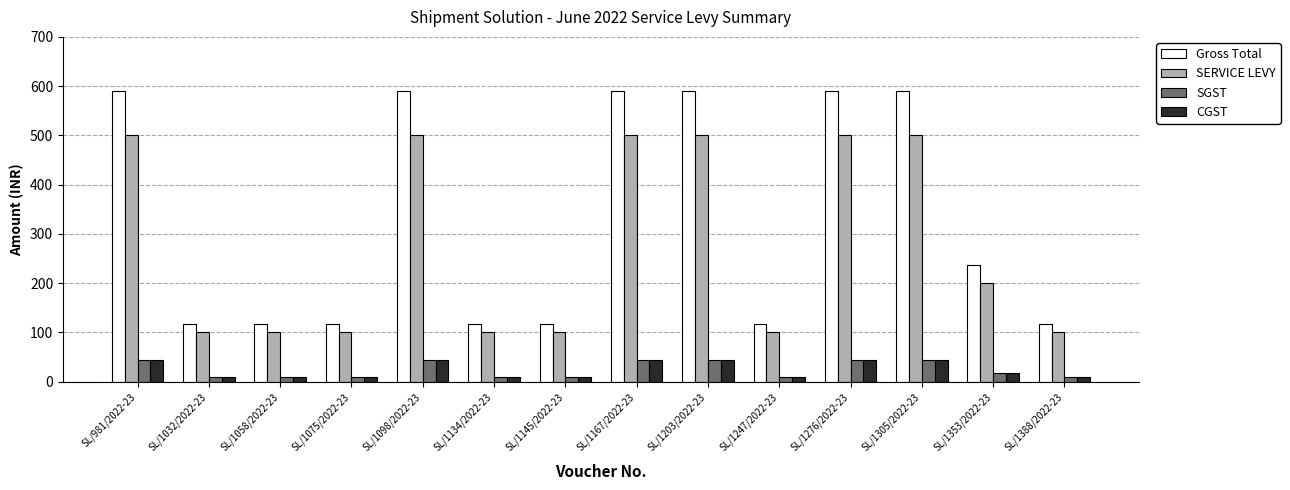

Reading right to left, what are all the values shown in this chart?

Gross Total: 118	236	590	590	118	590	590	118	118	590	118	118	118	590
SERVICE LEVY: 100	200	500	500	100	500	500	100	100	500	100	100	100	500
SGST: 9	18	45	45	9	45	45	9	9	45	9	9	9	45
CGST: 9	18	45	45	9	45	45	9	9	45	9	9	9	45